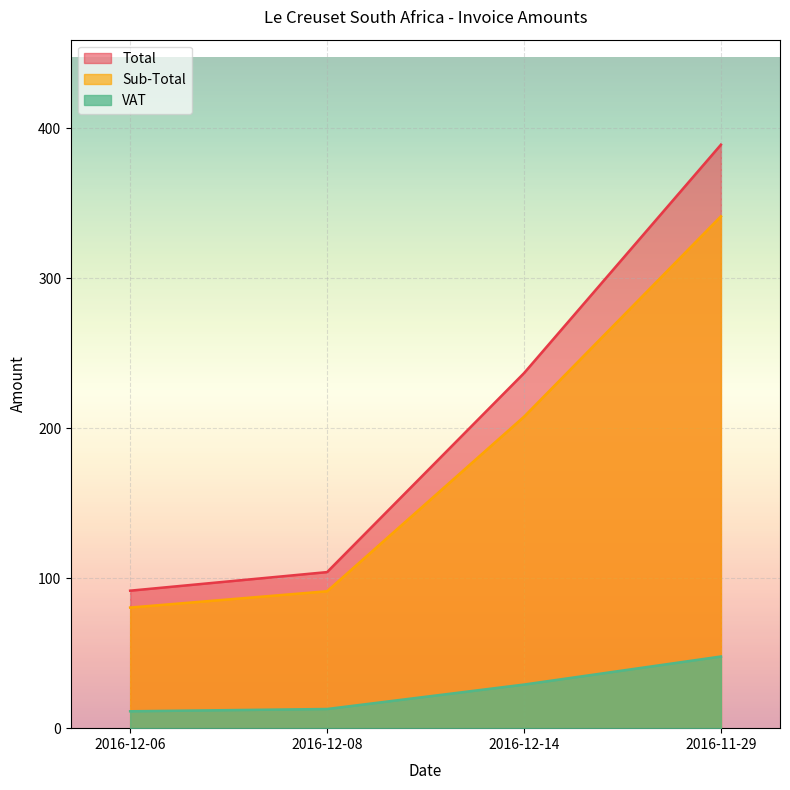

Rank the categories by Sub-Total value from lowest to highest.

2016-12-06, 2016-12-08, 2016-12-14, 2016-11-29